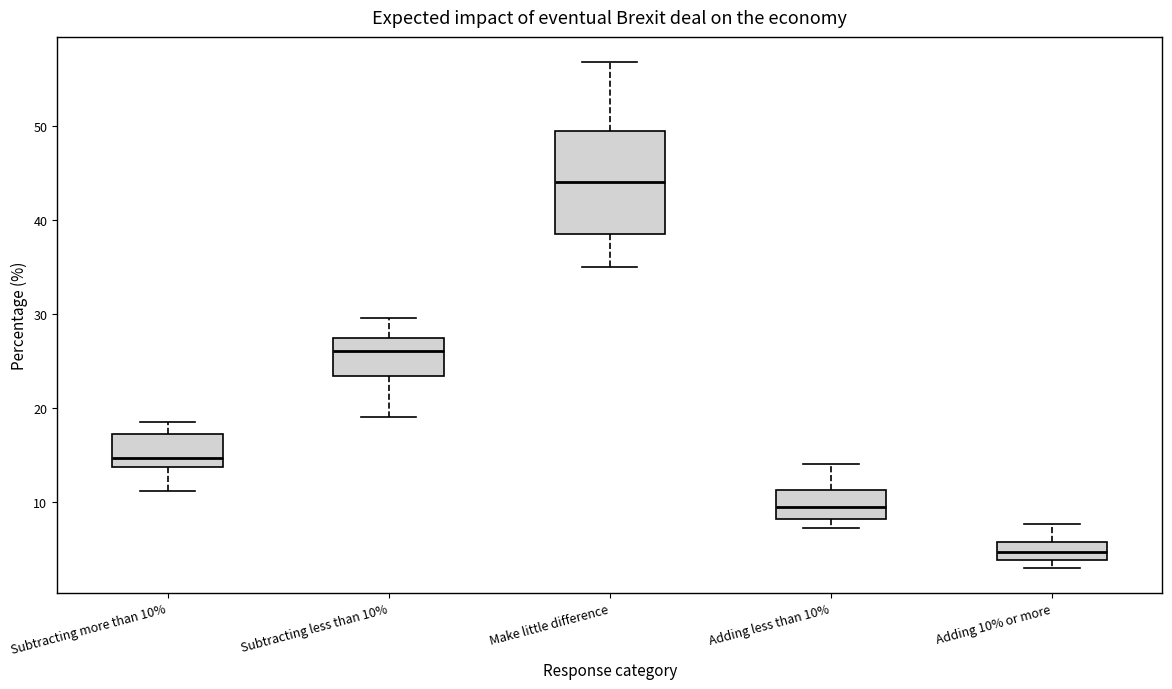

Reading left to right, read every box against the y-axis: the position of its median line, the range the box covers, and the ends of its whiskers. The values are not printed on the chart, so give them approximately, as read against the axis.

Subtracting more than 10%: median 15, box 14 to 17, whiskers 11 to 19
Subtracting less than 10%: median 26, box 23 to 27, whiskers 19 to 30
Make little difference: median 44, box 39 to 49, whiskers 35 to 57
Adding less than 10%: median 10, box 8 to 11, whiskers 7 to 14
Adding 10% or more: median 5, box 4 to 6, whiskers 3 to 8